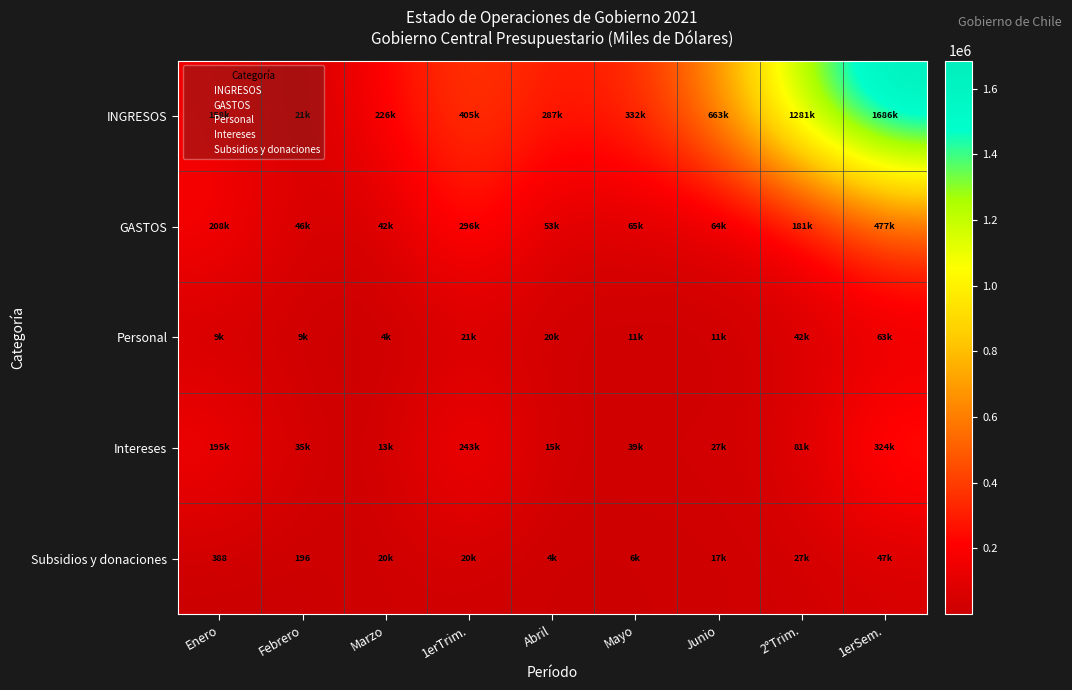

Where is INGRESOS nearest to the value 853342?

Junio